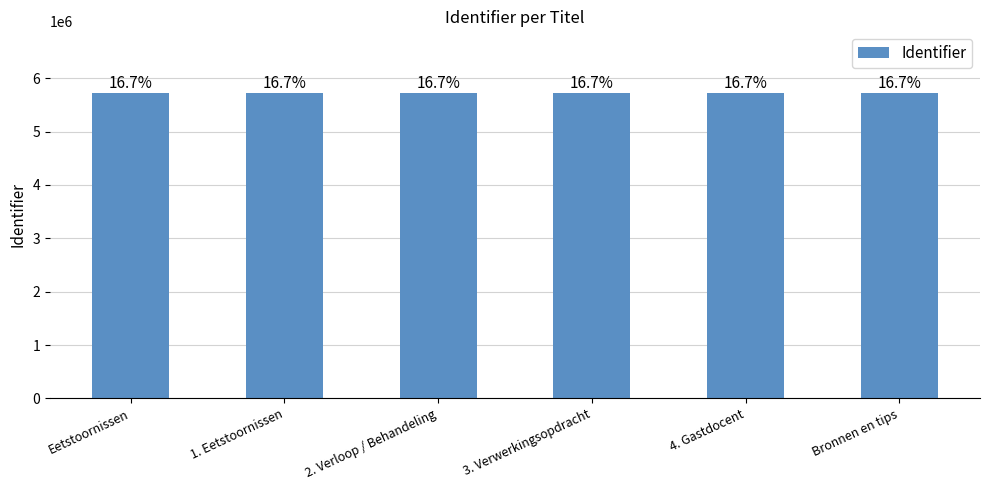

True or false: the data shows 5732314 at 2. Verloop / Behandeling.

True